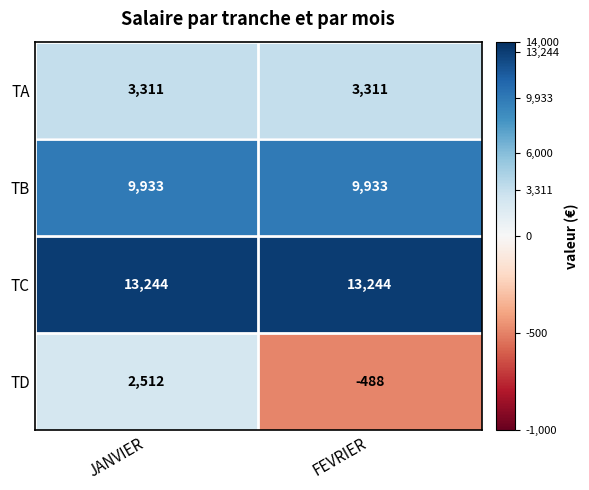

What is the spread (max minus min) of values at JANVIER?

10732